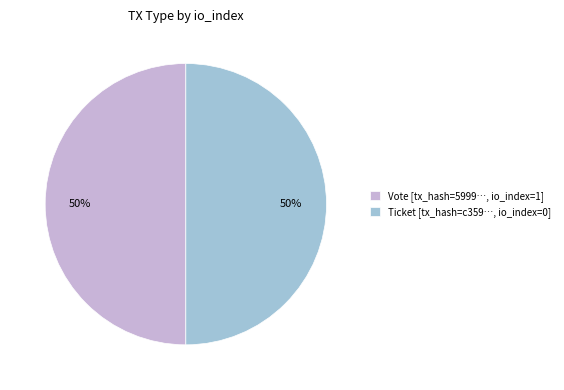

To the nearest percent, what is the combined percentage of Ticket [tx_hash=c359…, io_index=0] and Vote [tx_hash=5999…, io_index=1]?

100%